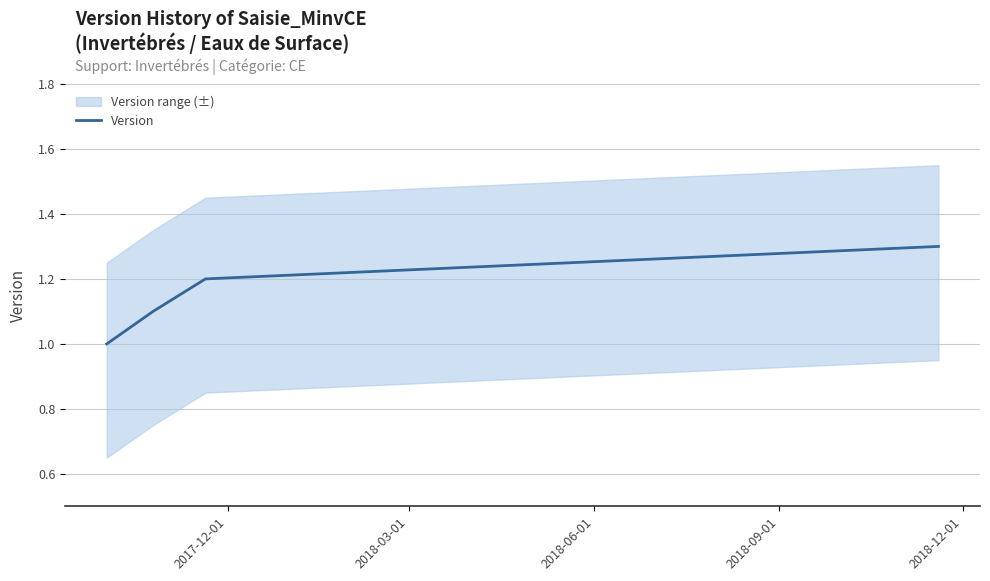

What is the maximum value for Version?

1.3